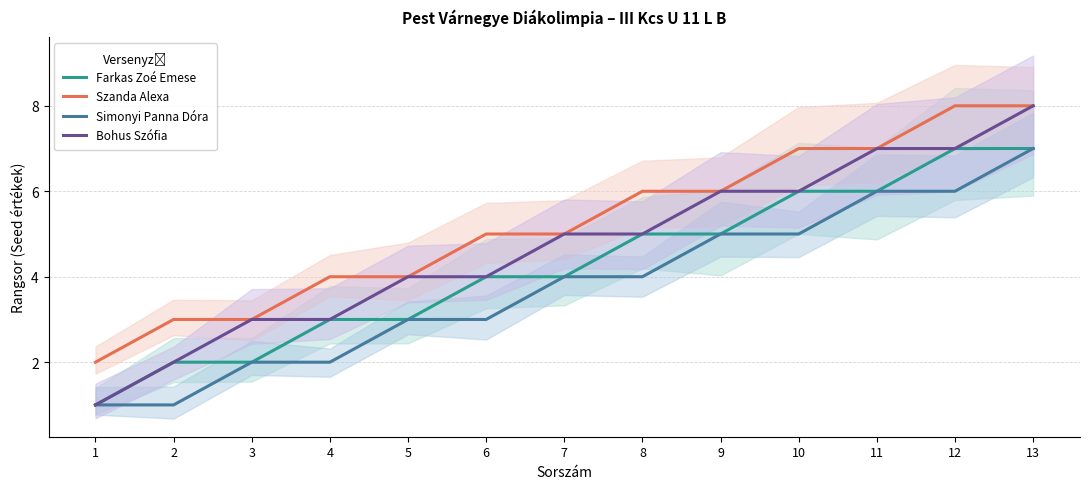

At which label is Simonyi Panna Dóra closest to 4?

7